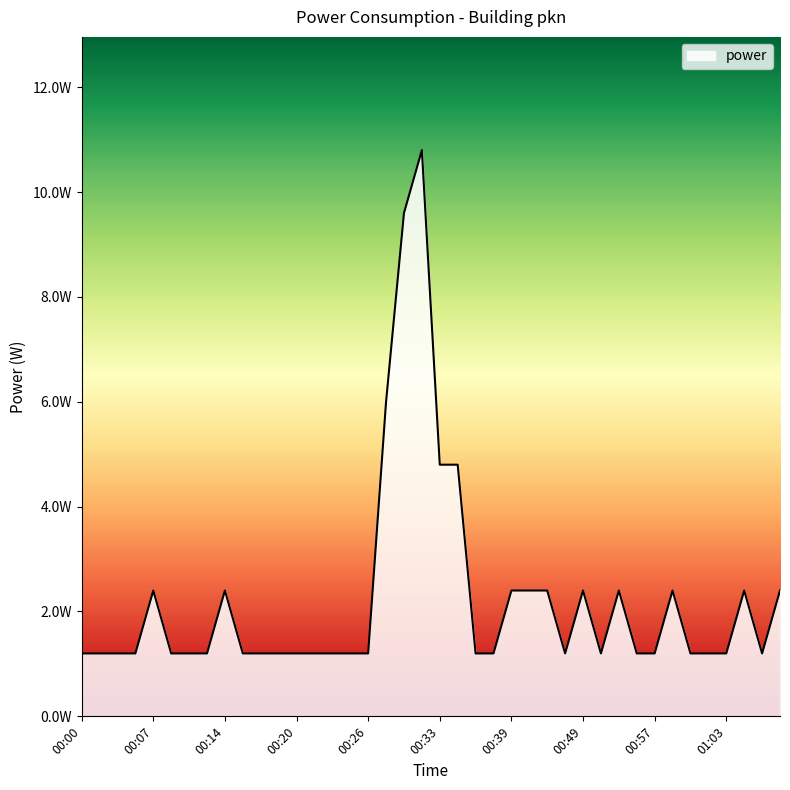

Does the chart have visible grid lines?

No